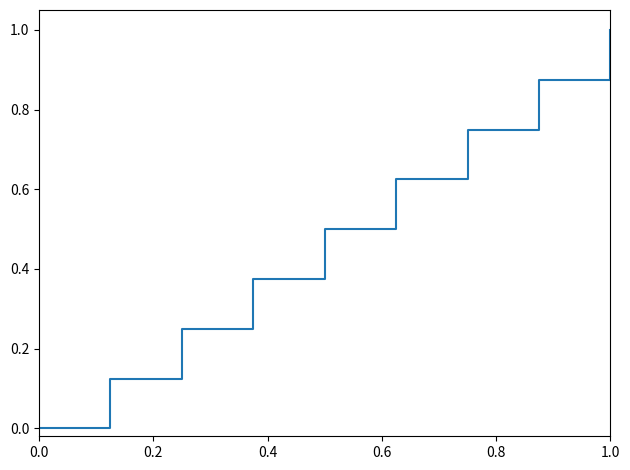

What is the average value?

0.5